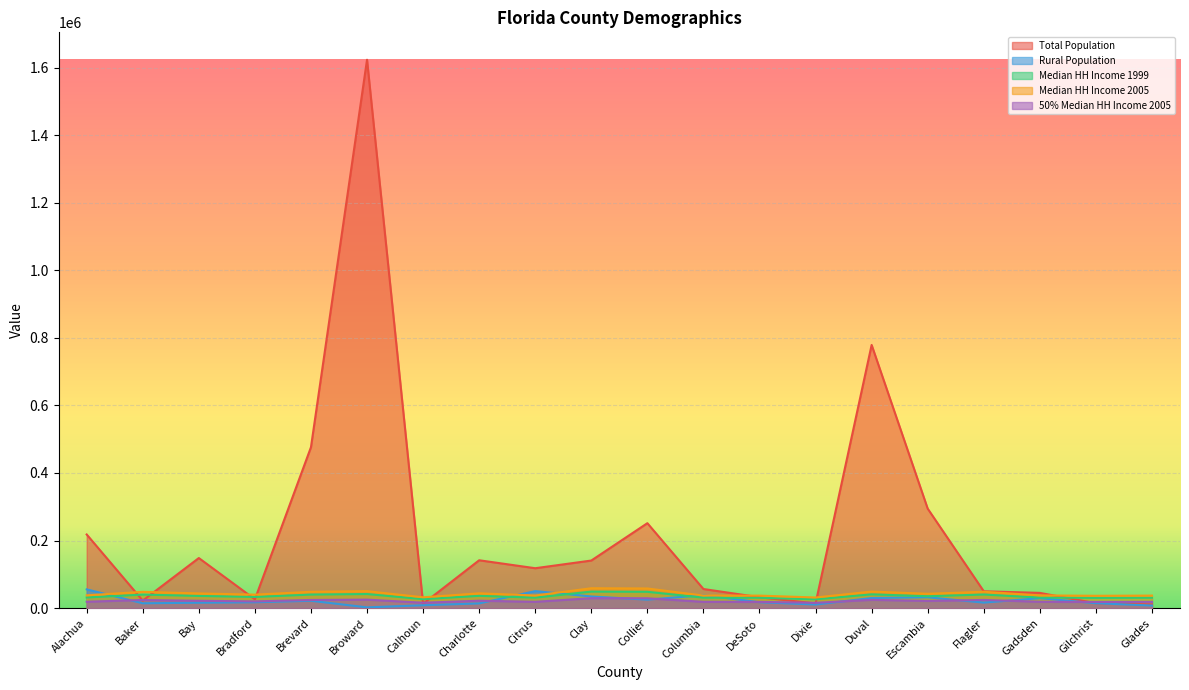

Which category has the highest value in the Total Population series?

Broward